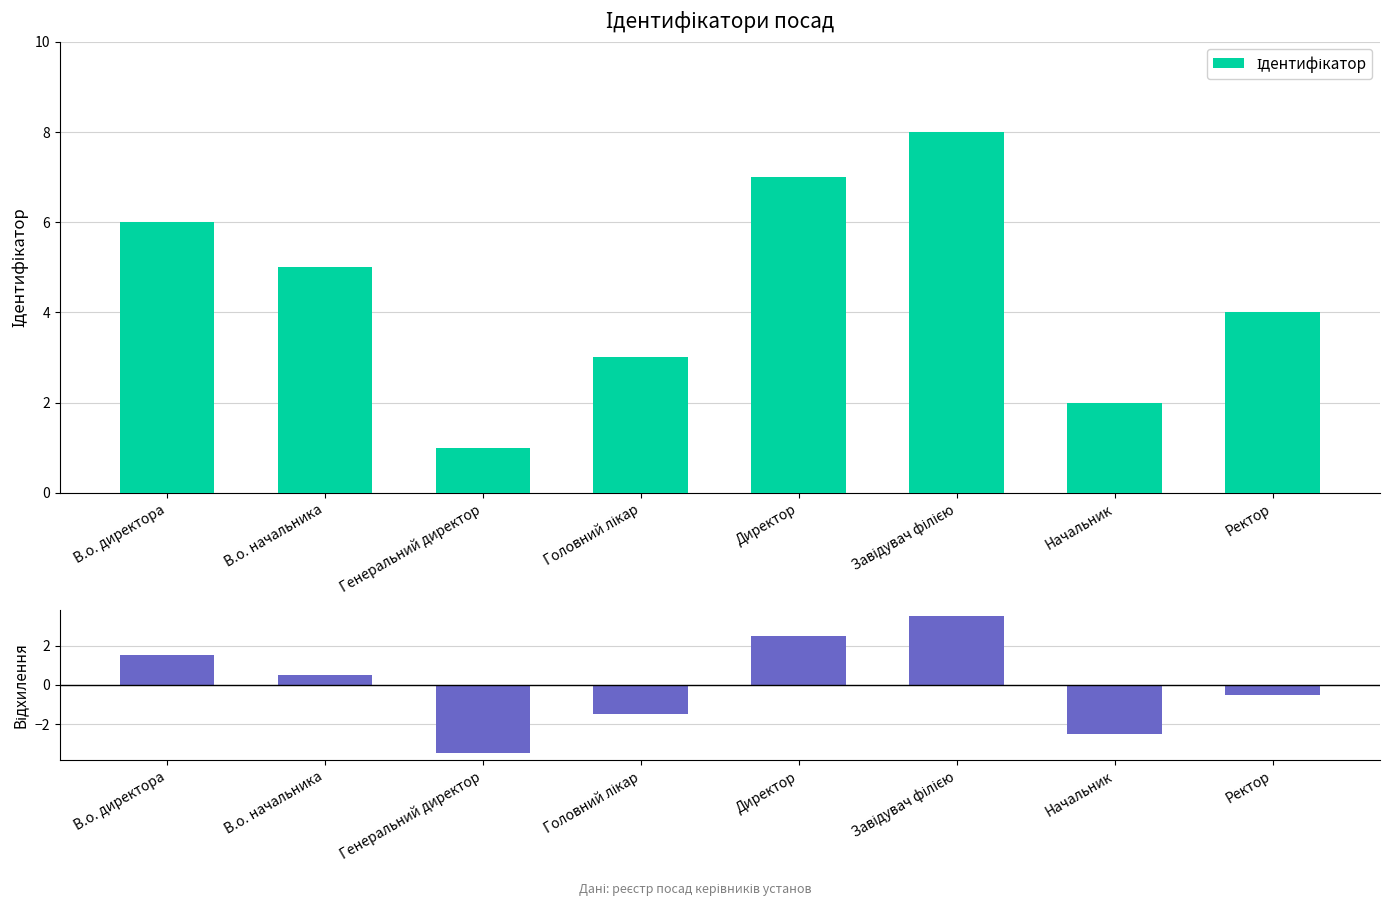

How many bars are there in each group?

2